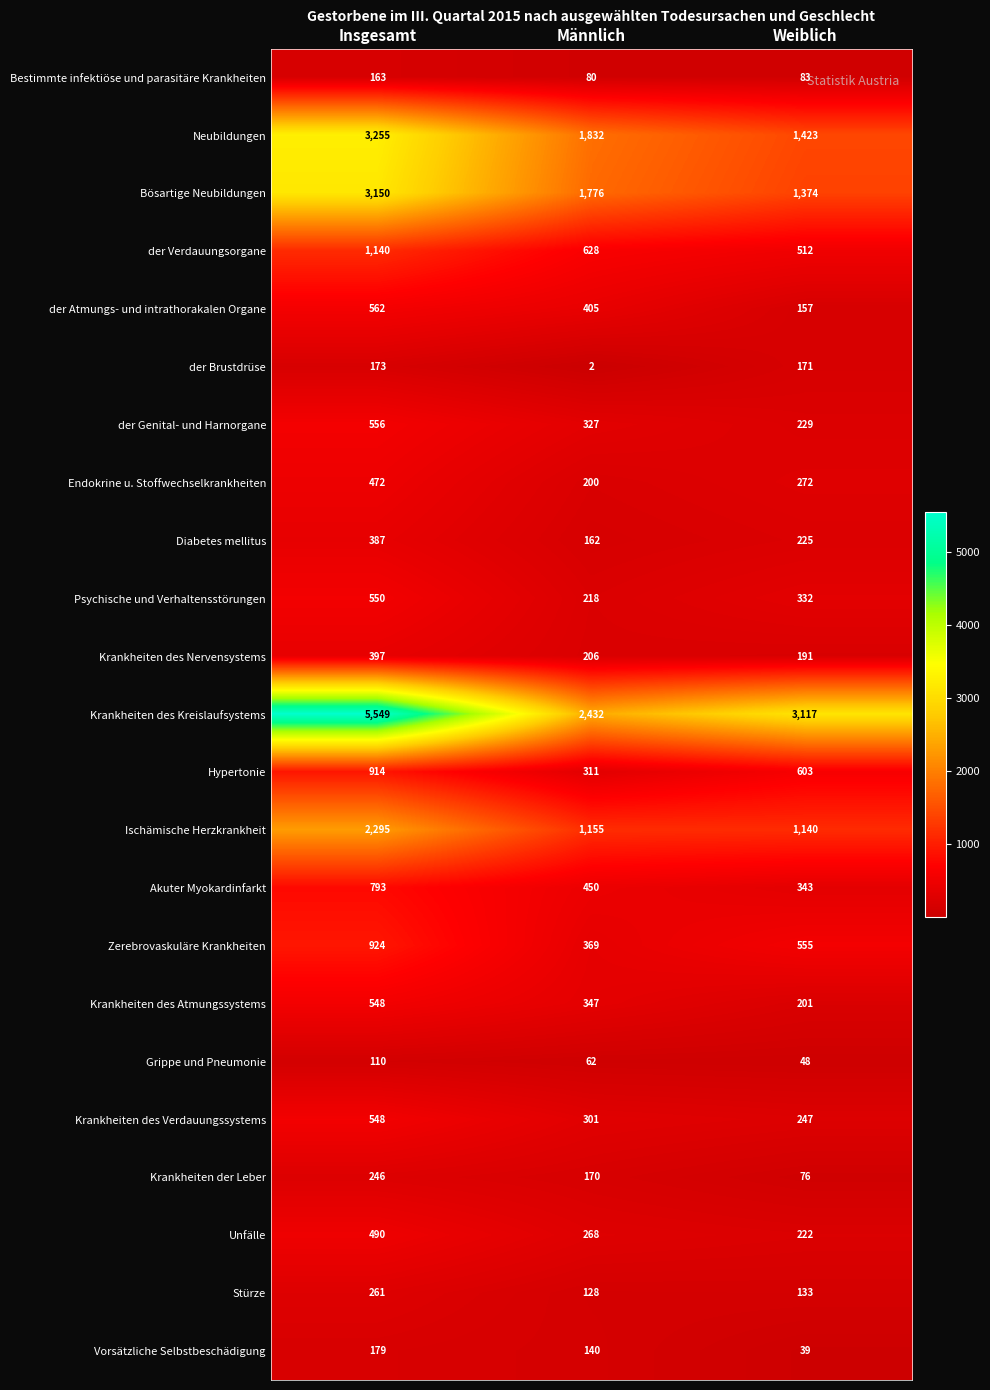

What is the spread (max minus min) of values at Weiblich?

3078